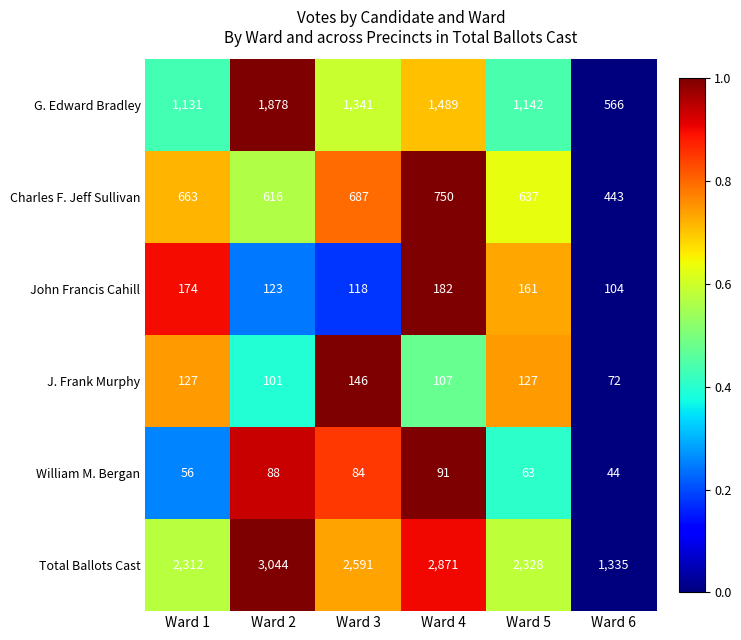

Which category has the lowest value in the J. Frank Murphy series?

Ward 6